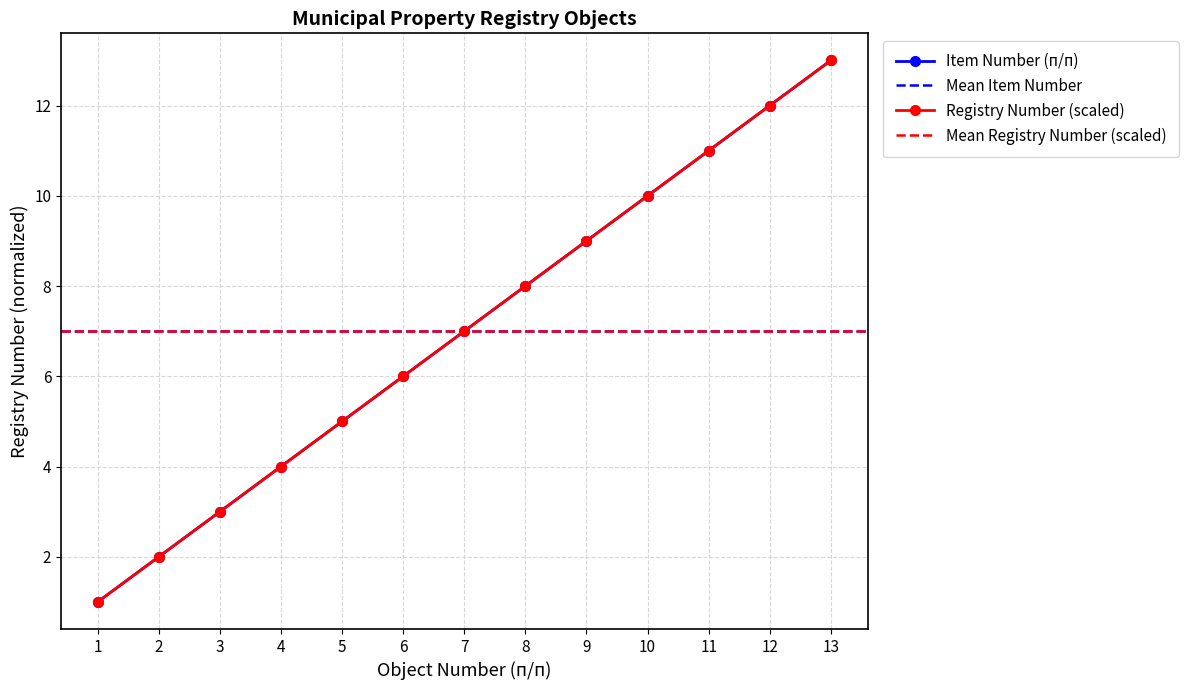

How many categories are shown in the chart?

13